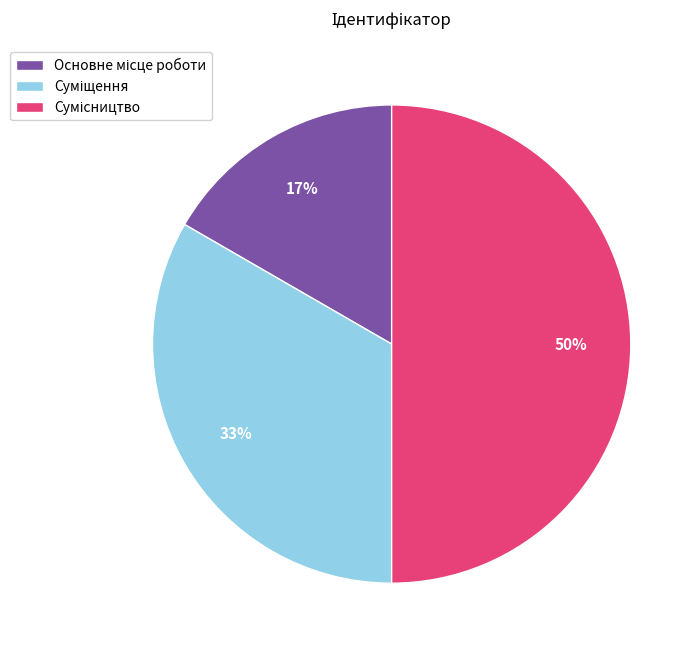

How many slices are in this pie chart?

3